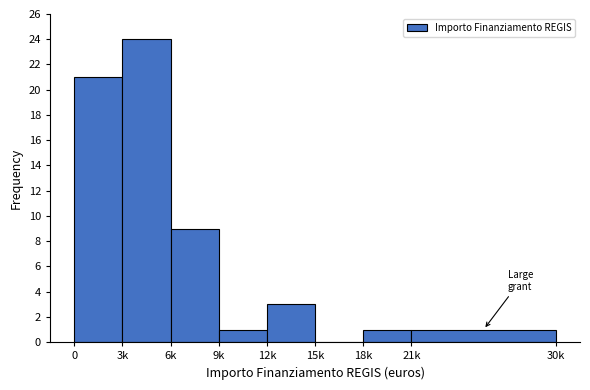

Reading left to right, transcribe all the data shown in this chart.

0=21	3k=24	6k=9	9k=1	12k=3	15k=0	18k=1	21k=1